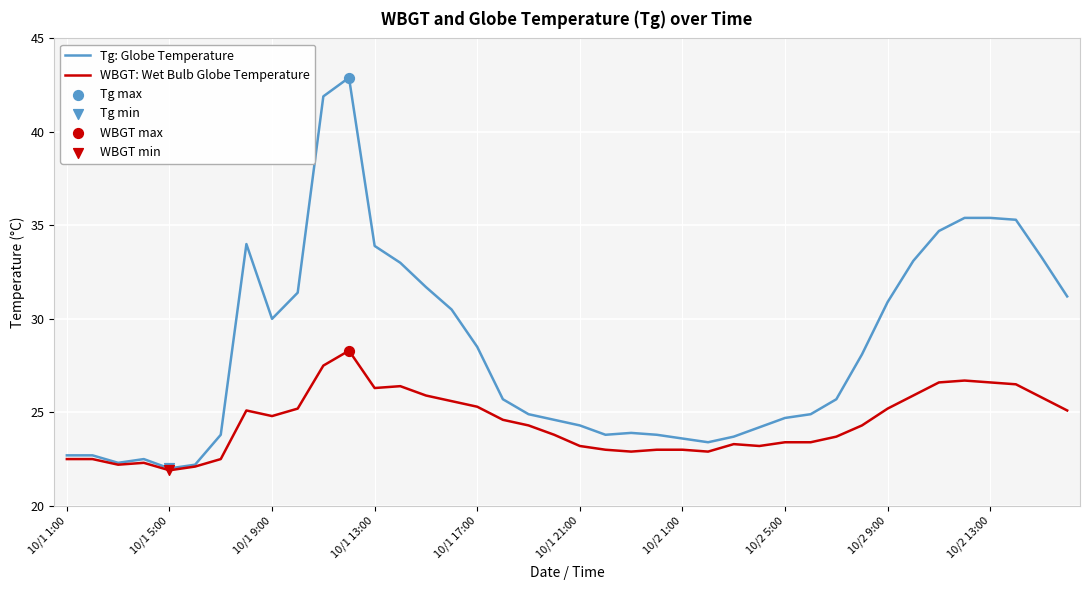

Which series has the largest total across all categories?

Tg: Globe Temperature